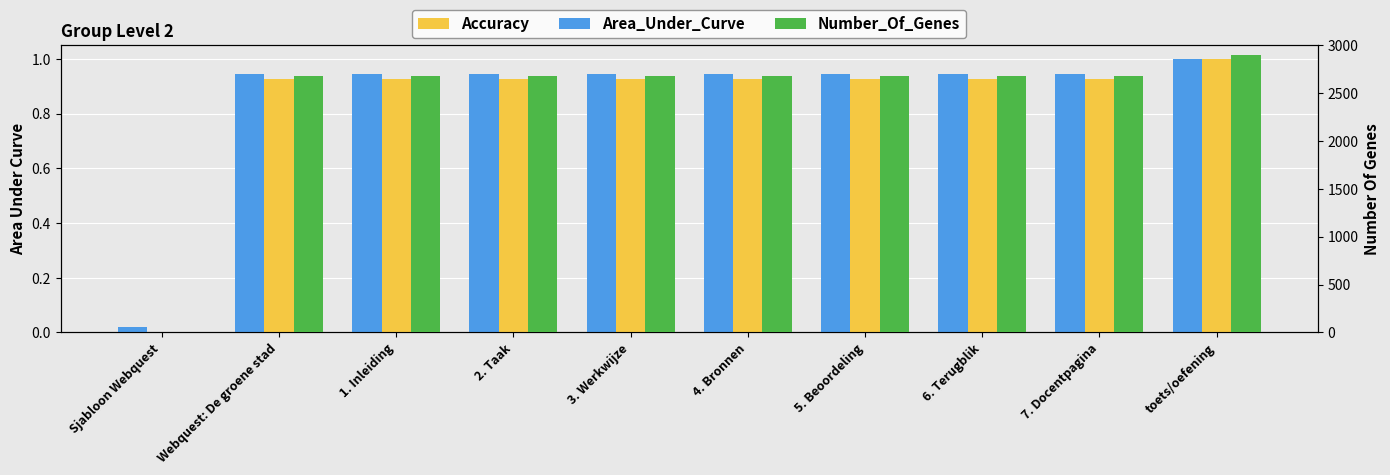

List the series in order of their peak value, lowest first.

Area_Under_Curve, Accuracy, Number_Of_Genes